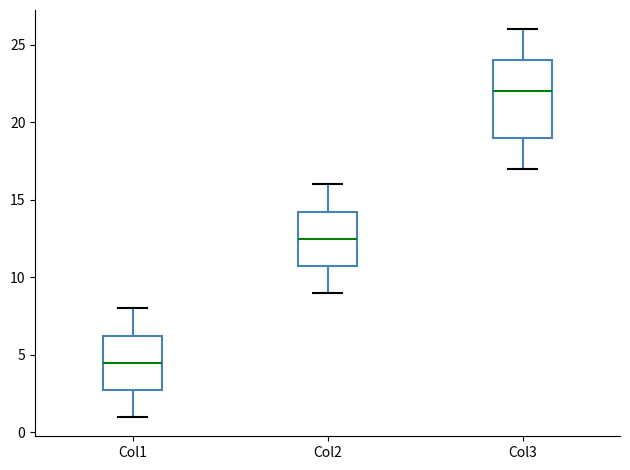

Reading left to right, transcribe this box plot: for each box, give where its median line is, the range the box spans, and where its two whiskers end, as read against the y-axis. The values are not printed on the chart, so give them approximately, as read against the axis.

Col1: median 4.5, box 3.0 to 6.5, whiskers 1.0 to 8.0
Col2: median 12.5, box 11.0 to 14.5, whiskers 9.0 to 16.0
Col3: median 22.0, box 19.0 to 24.0, whiskers 17.0 to 26.0